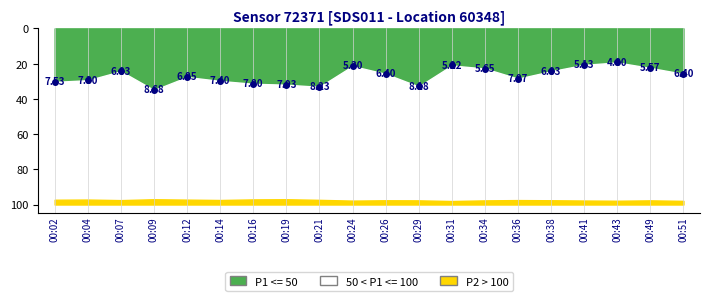

Does the chart have visible grid lines?

Yes